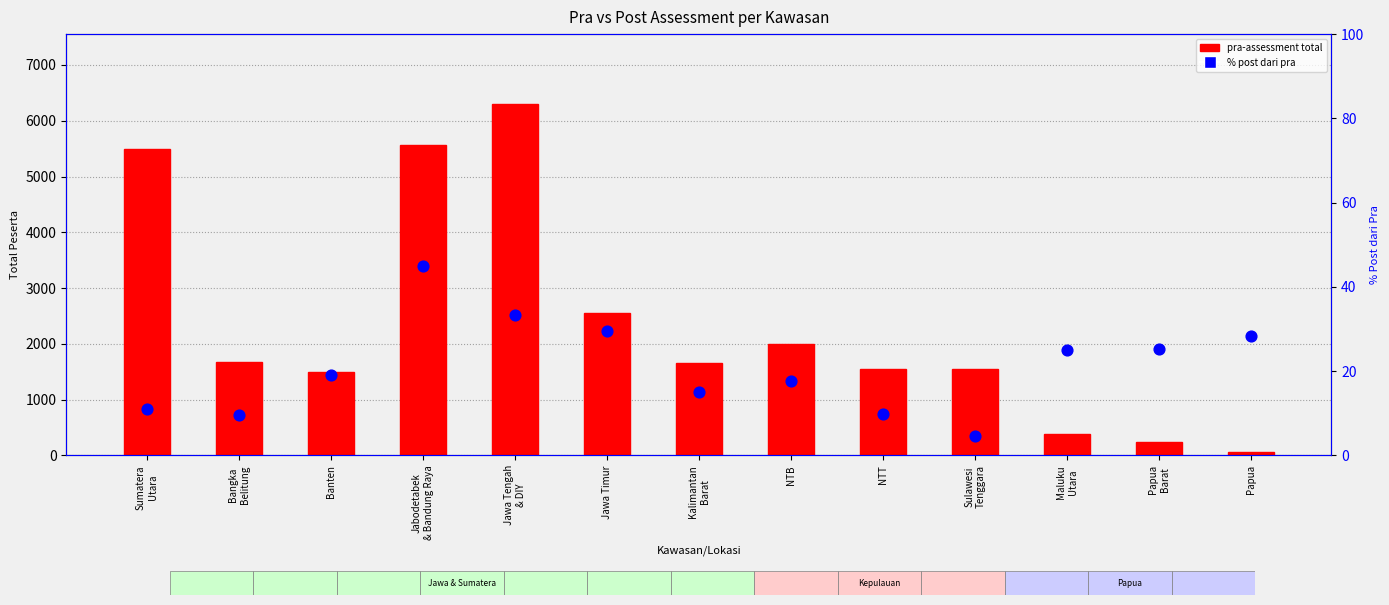

What are all the series names shown in the legend?

pra-assessment total, % post dari pra